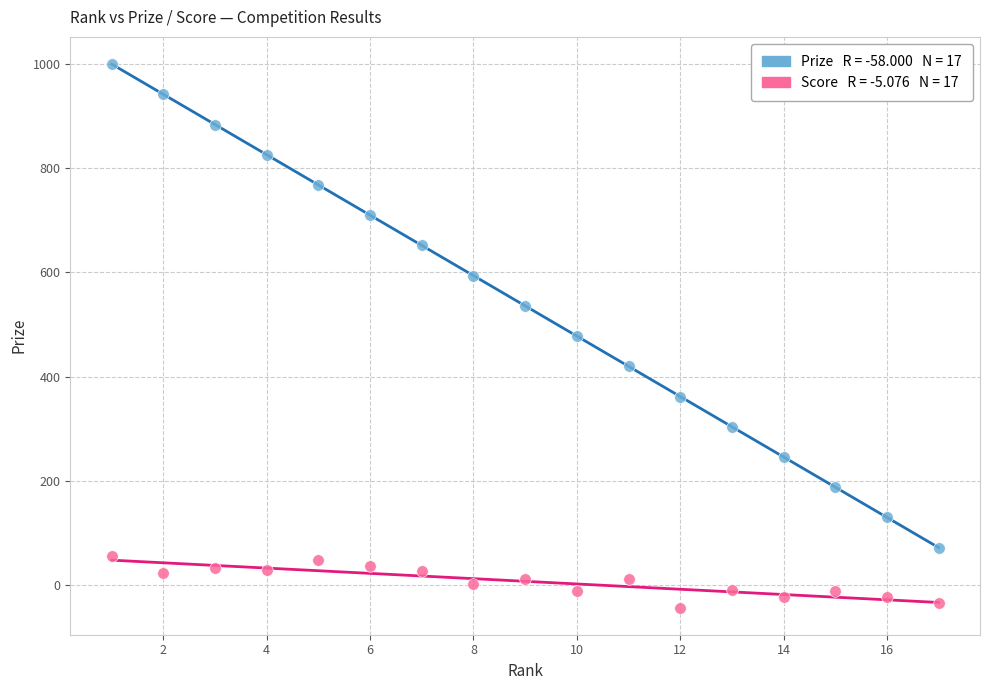

Across all data points, what is the range of Y values (max minus min)?

1043